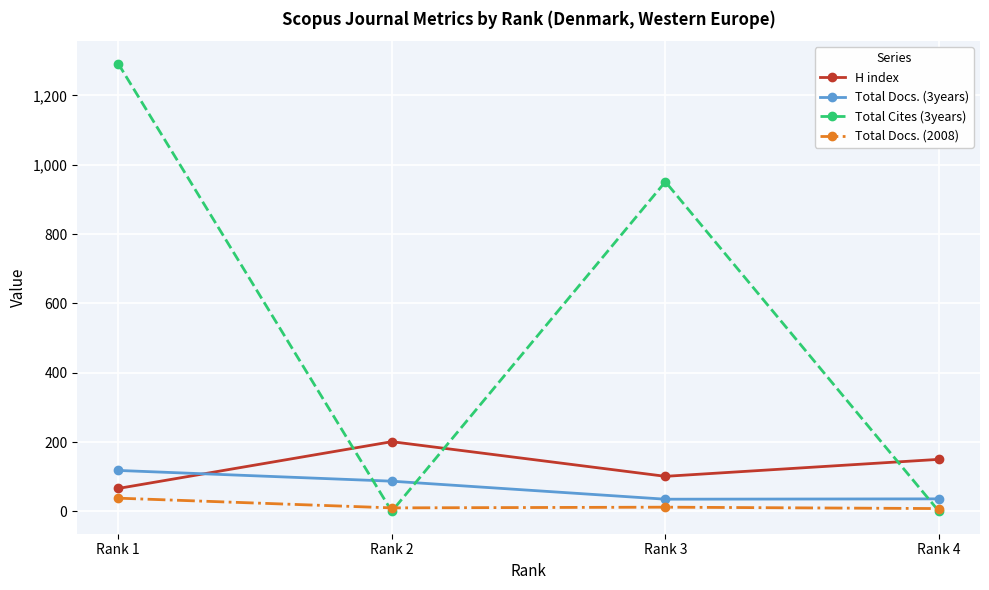

At which category does Total Cites (3years) reach its first local valley?

Rank 2